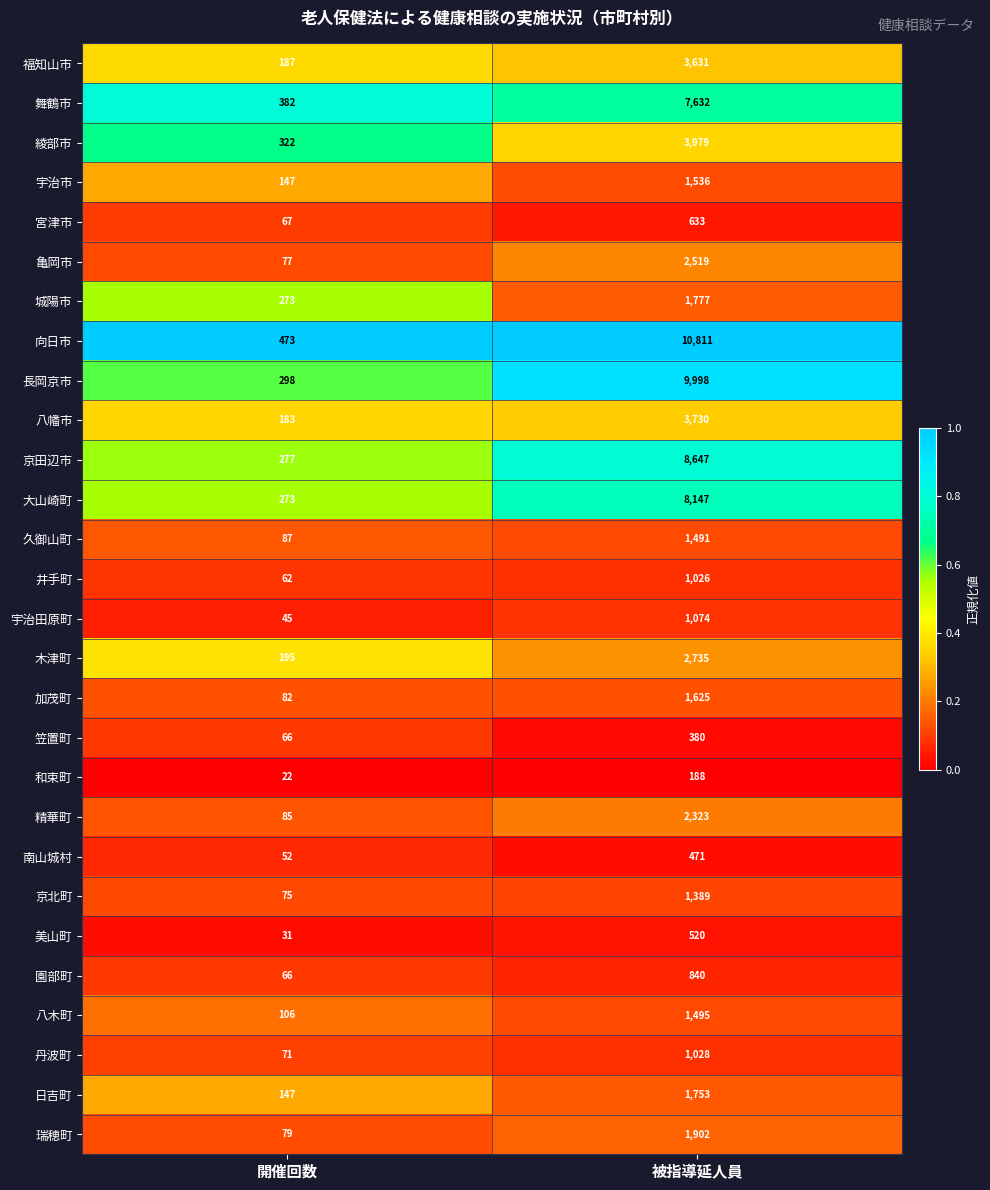

List the series in order of their peak value, highest first.

向日市, 長岡京市, 京田辺市, 大山崎町, 舞鶴市, 綾部市, 八幡市, 福知山市, 木津町, 亀岡市, 精華町, 瑞穂町, 城陽市, 日吉町, 加茂町, 宇治市, 八木町, 久御山町, 京北町, 宇治田原町, 丹波町, 井手町, 園部町, 宮津市, 美山町, 南山城村, 笠置町, 和束町